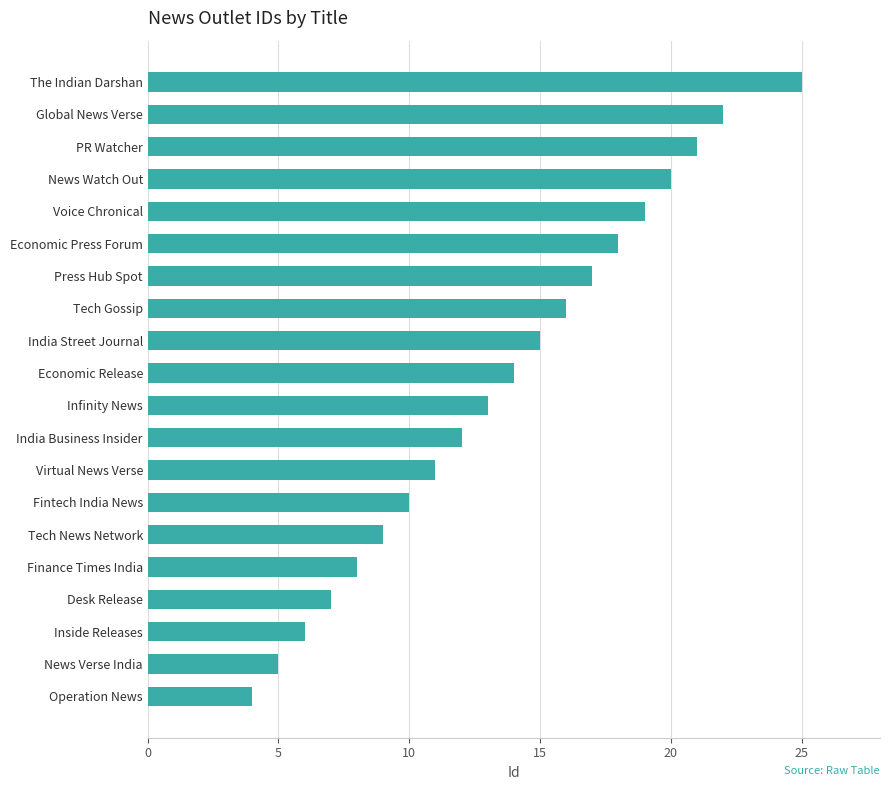

Rank the categories by value from lowest to highest.

Operation News, News Verse India, Inside Releases, Desk Release, Finance Times India, Tech News Network, Fintech India News, Virtual News Verse, India Business Insider, Infinity News, Economic Release, India Street Journal, Tech Gossip, Press Hub Spot, Economic Press Forum, Voice Chronical, News Watch Out, PR Watcher, Global News Verse, The Indian Darshan